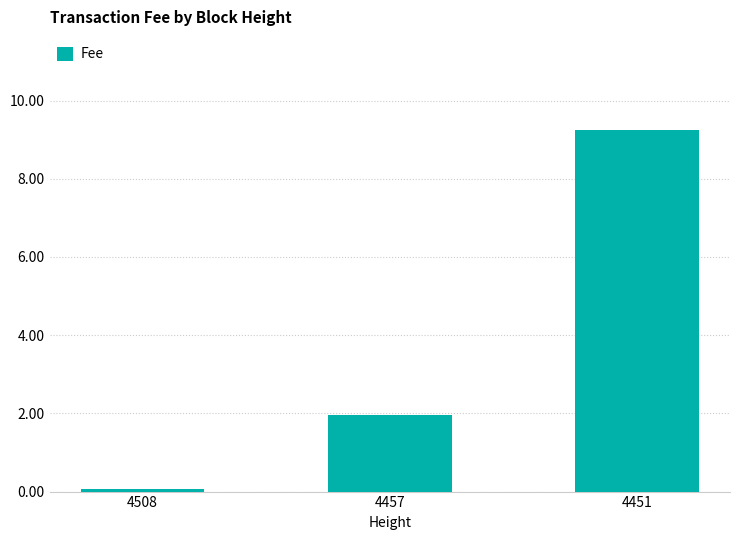

The value at 4451 is 5.9. True or false?

False